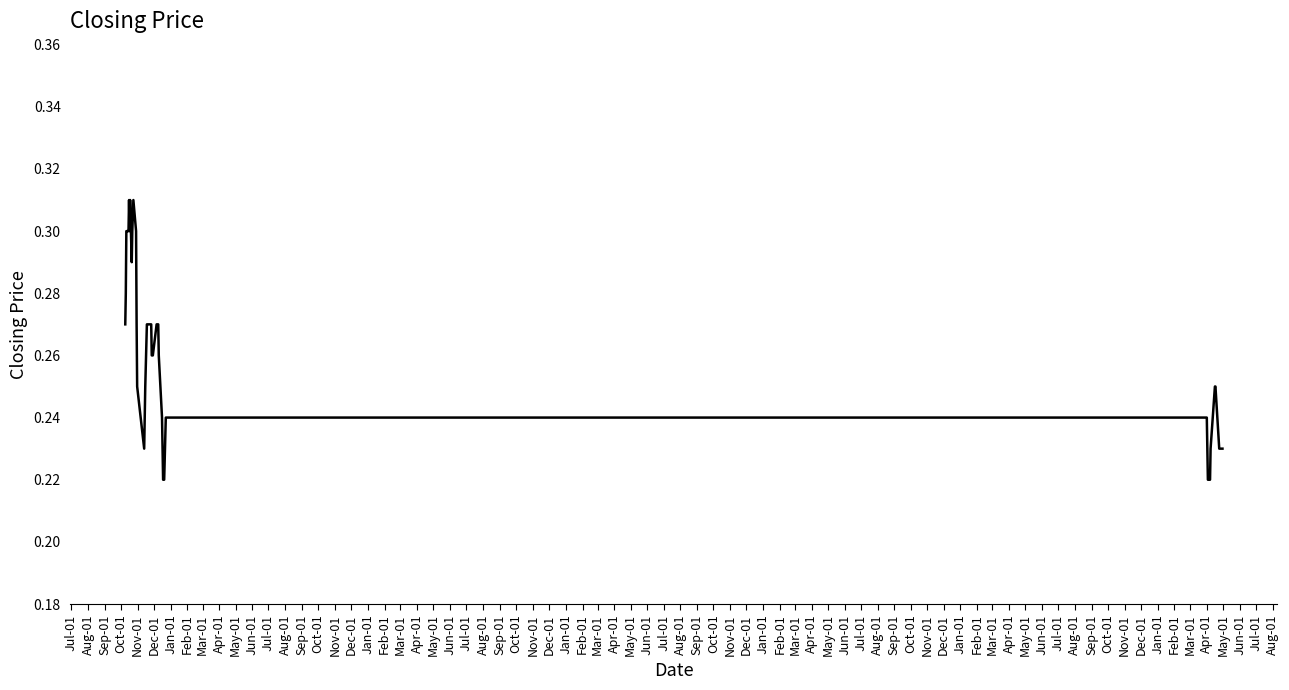

What is the label of the 34th point from the left?

Apr-01